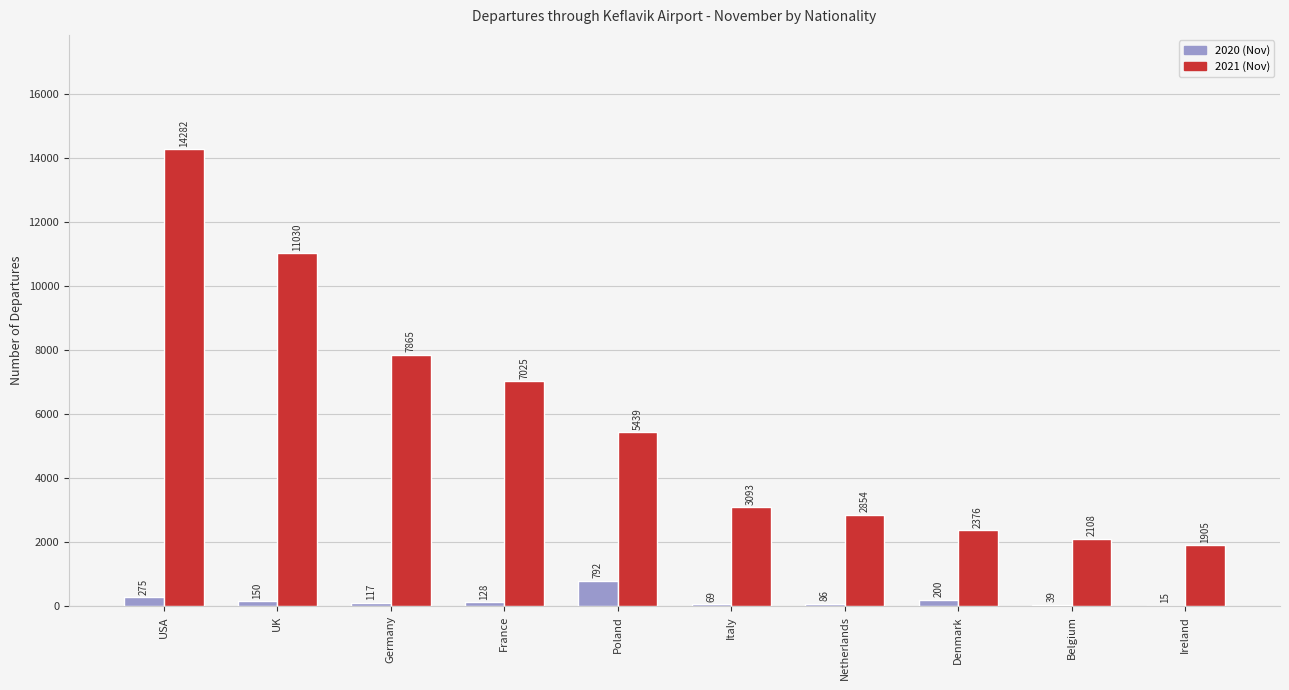

What is the highest value of the 2020 (Nov) series?

792